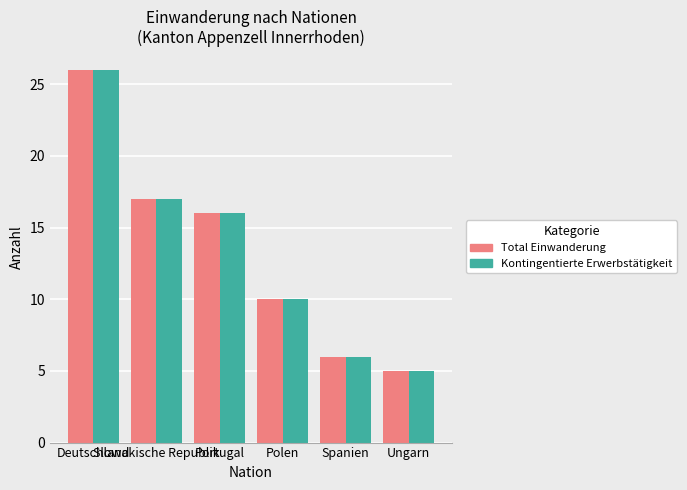

At which label does Total Einwanderung reach its peak?

Deutschland